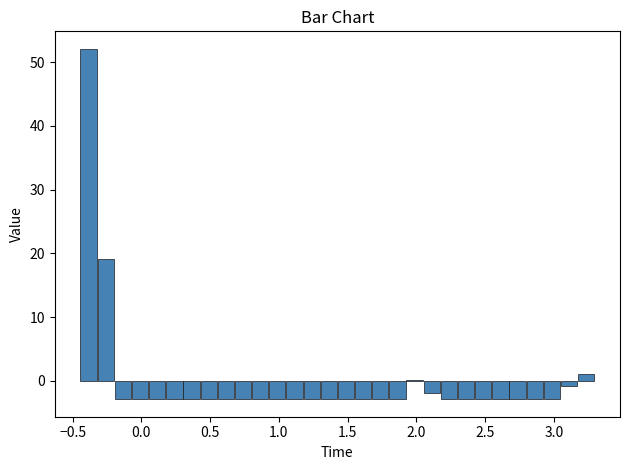

Read against the x-axis, roughly where is the centre of the tallest bar?

-0.40